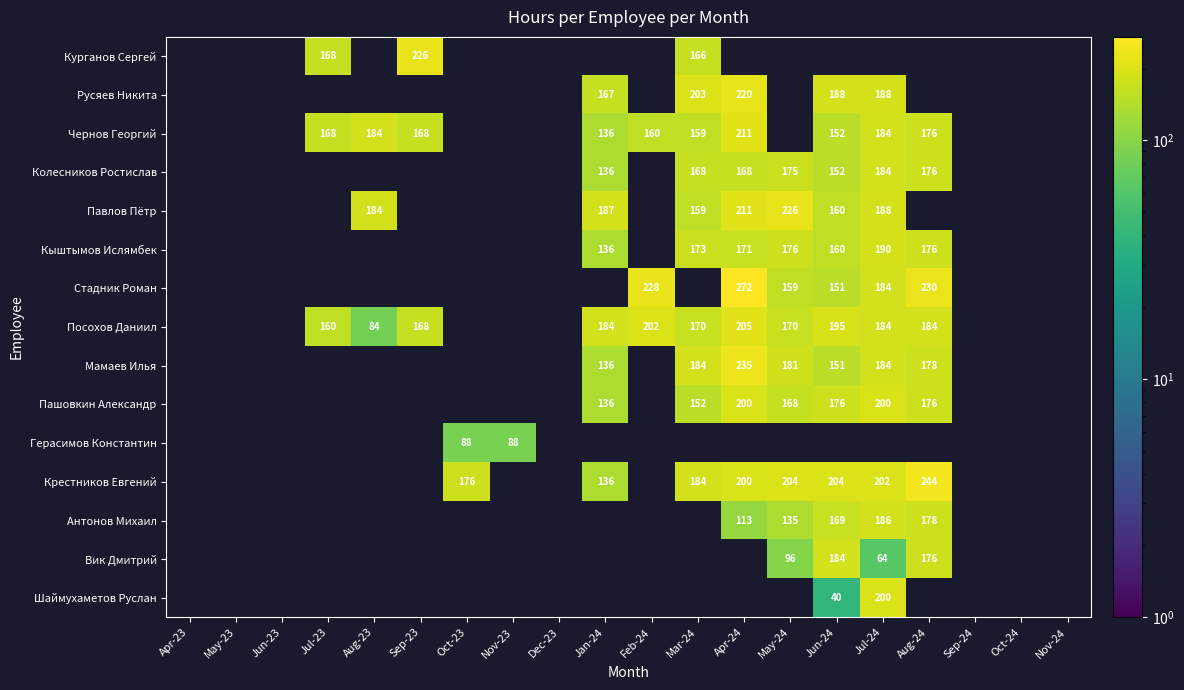

Which label corresponds to the smallest value in the chart?

Jun-24